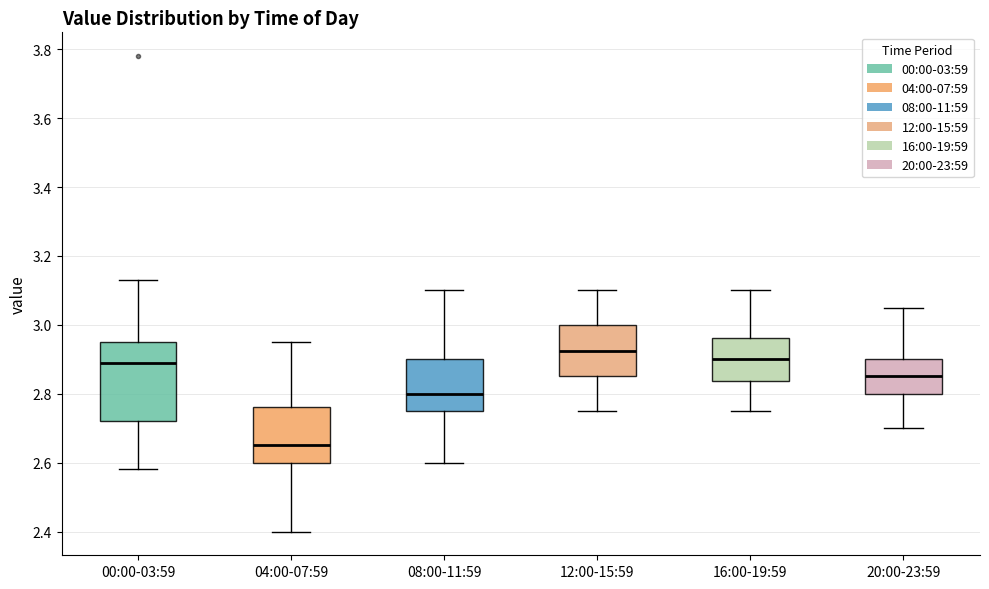

Which box is the tallest, from its lower edge to its upper edge?

00:00-03:59